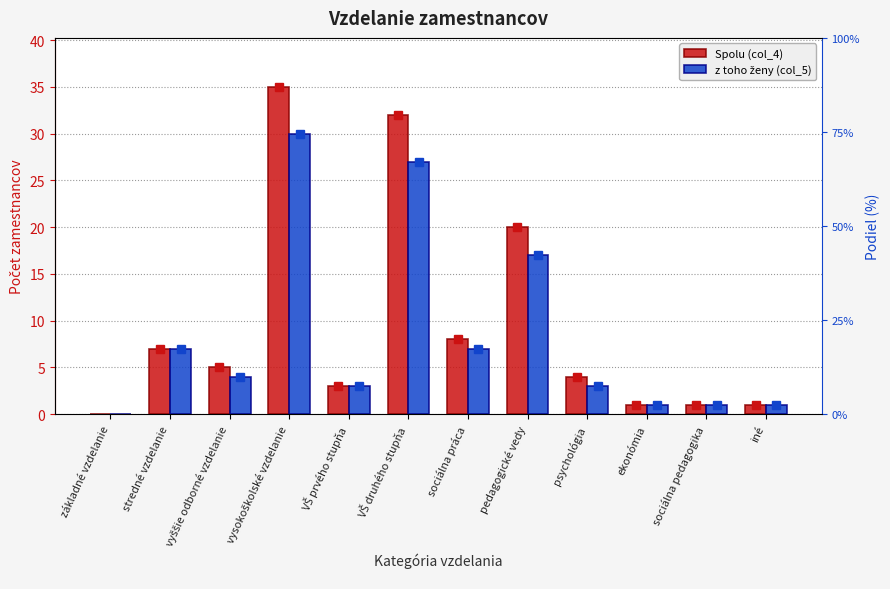

Between základné vzdelanie and vyššie odborné vzdelanie, which series saw the biggest shift?

Spolu (col_4)